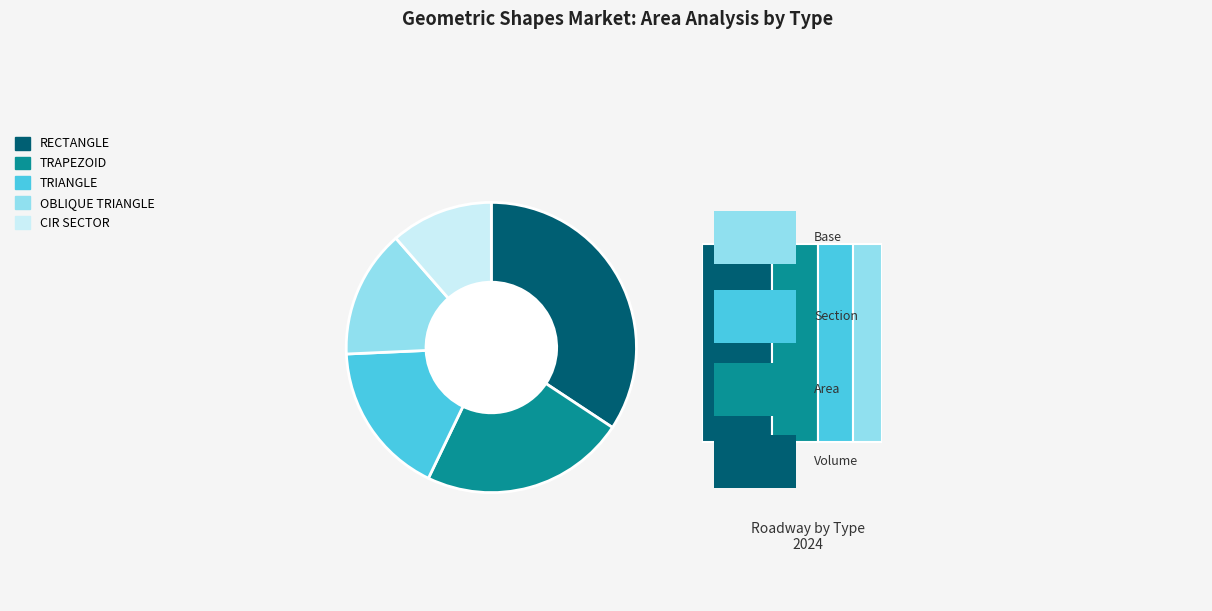

True or false: TRAPEZOID accounts for 23% of the total.

True